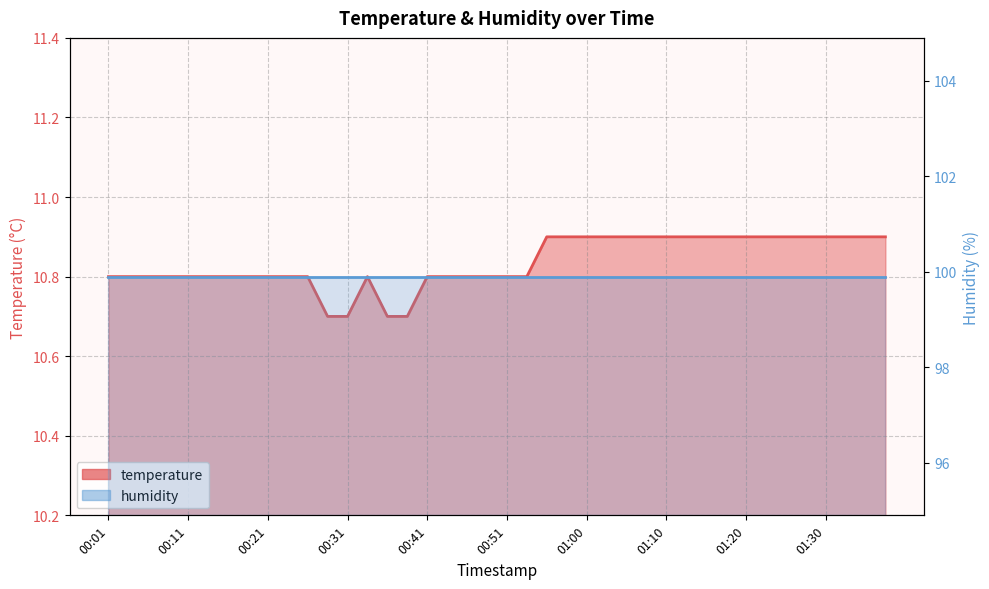

Reading left to right, what are all the values shown in this chart?

10.8	10.8	10.8	10.8	10.8	10.8	10.8	10.8	10.8	10.8	10.8	10.7	10.7	10.8	10.7	10.7	10.8	10.8	10.8	10.8	10.8	10.8	10.9	10.9	10.9	10.9	10.9	10.9	10.9	10.9	10.9	10.9	10.9	10.9	10.9	10.9	10.9	10.9	10.9	10.9